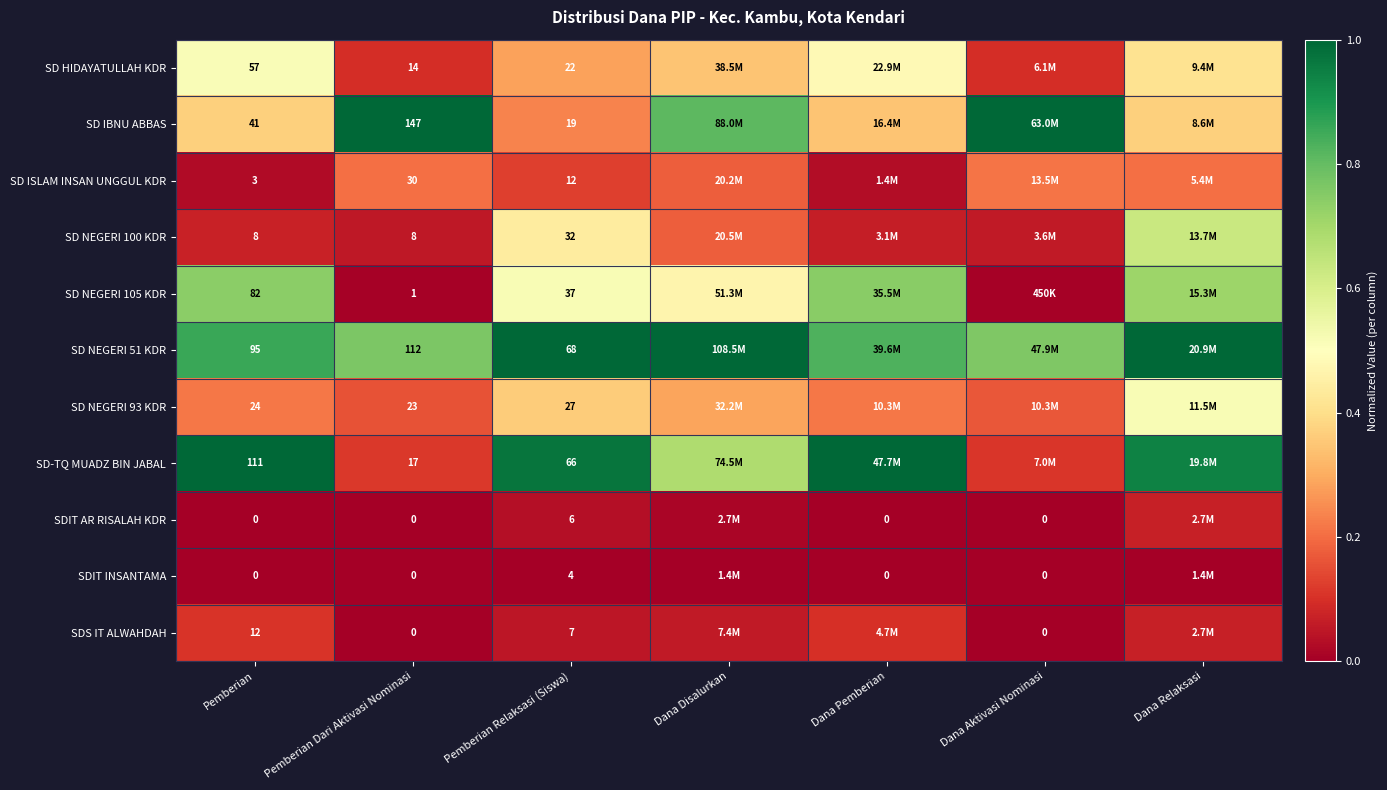

Between Pemberian Relaksasi (Siswa) and Dana Disalurkan, which is larger?

Dana Disalurkan